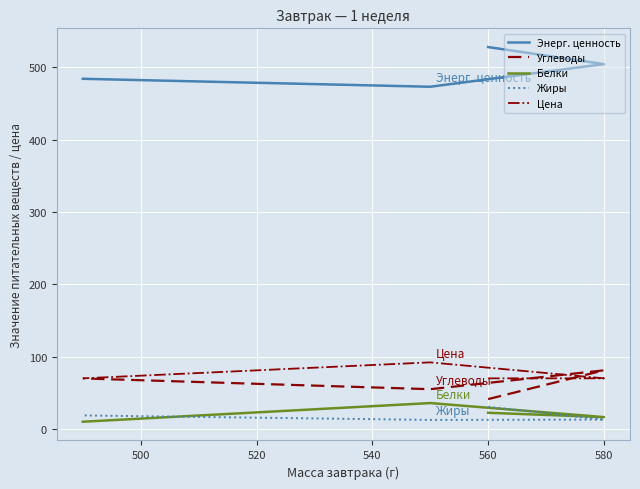

Which has a higher value, 480 or 520?

480